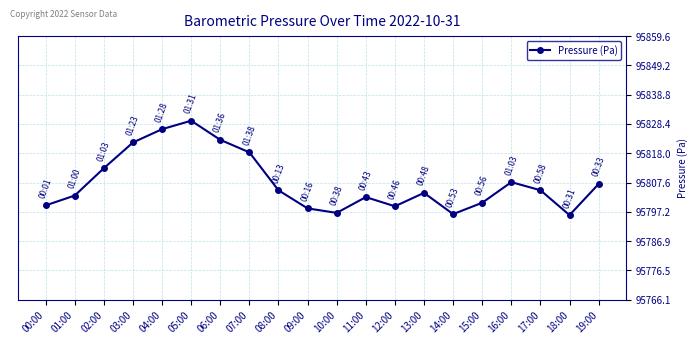

True or false: there are more than 1 points higher than both neighbors.

True